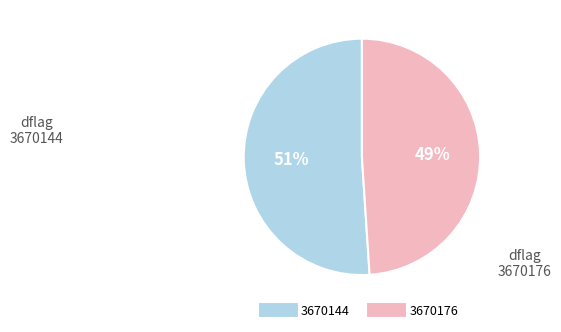

Is the sum of 3670144 and 3670176 greater than half?

Yes